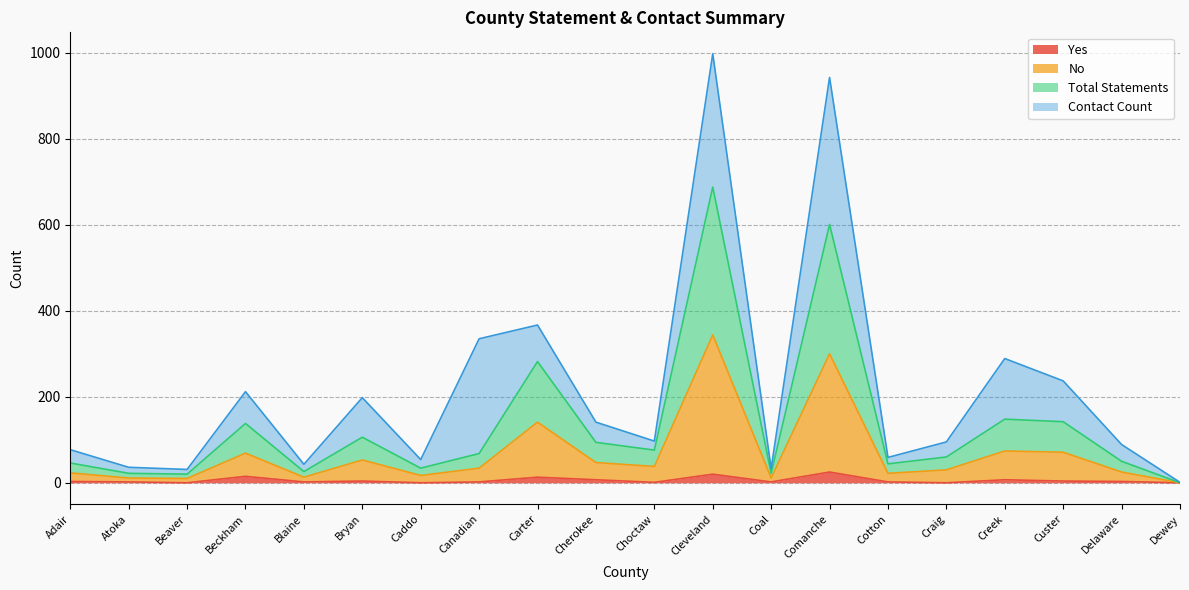

What is the label of the 2nd point from the left?

Atoka